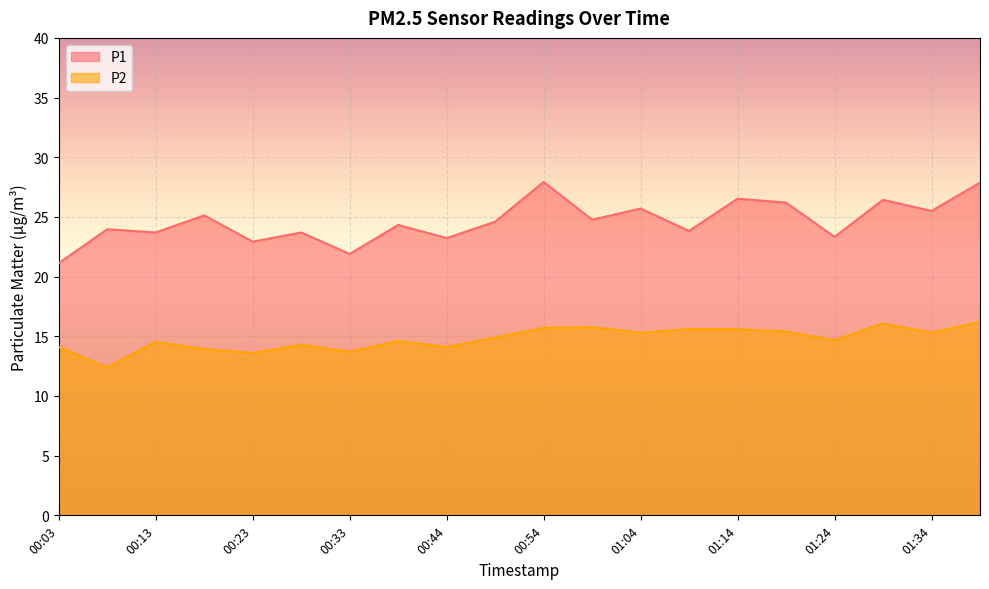

What is the smallest value displayed?

12.4